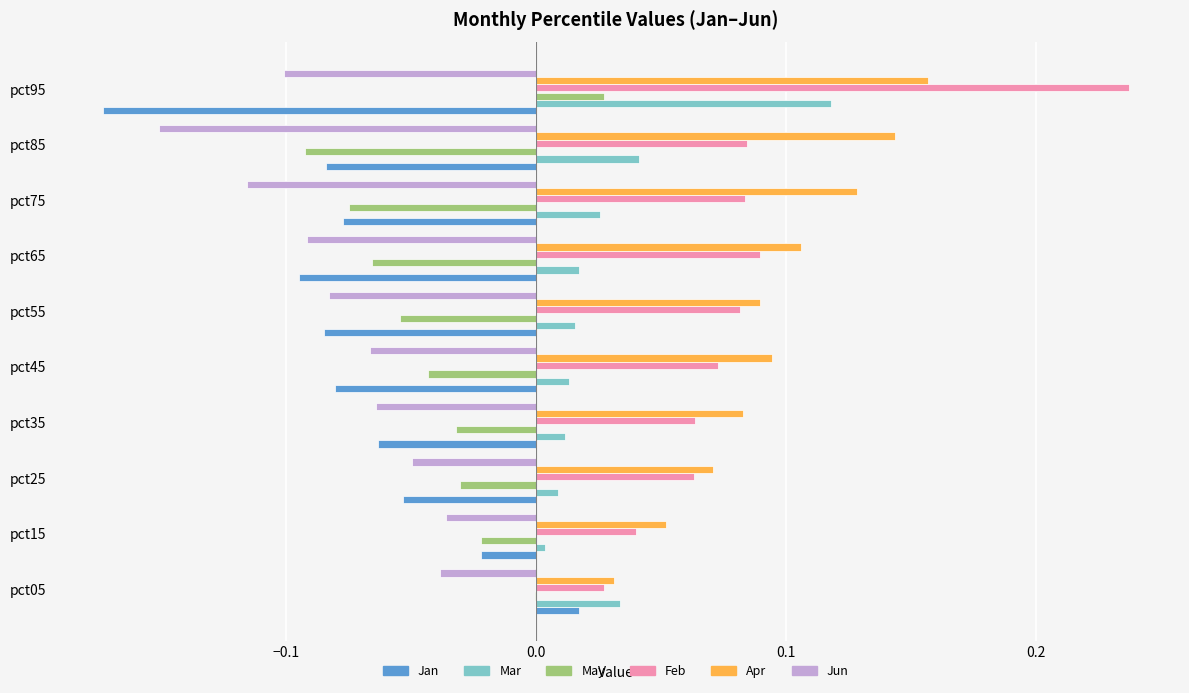

Between pct05 and pct55, which series saw the biggest shift?

Jan